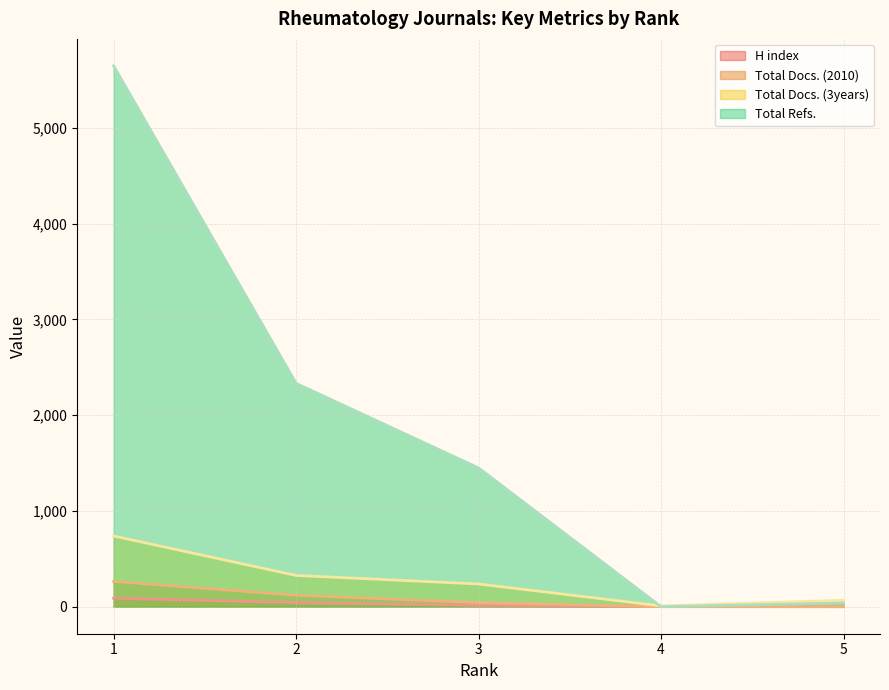

Reading right to left, transcribe all the data shown in this chart.

H index: 0	1	14	42	89
Total Docs. (2010): 0	0	43	119	264
Total Docs. (3years): 67	8	237	326	738
Total Refs.: 38	0	1449	2332	5647